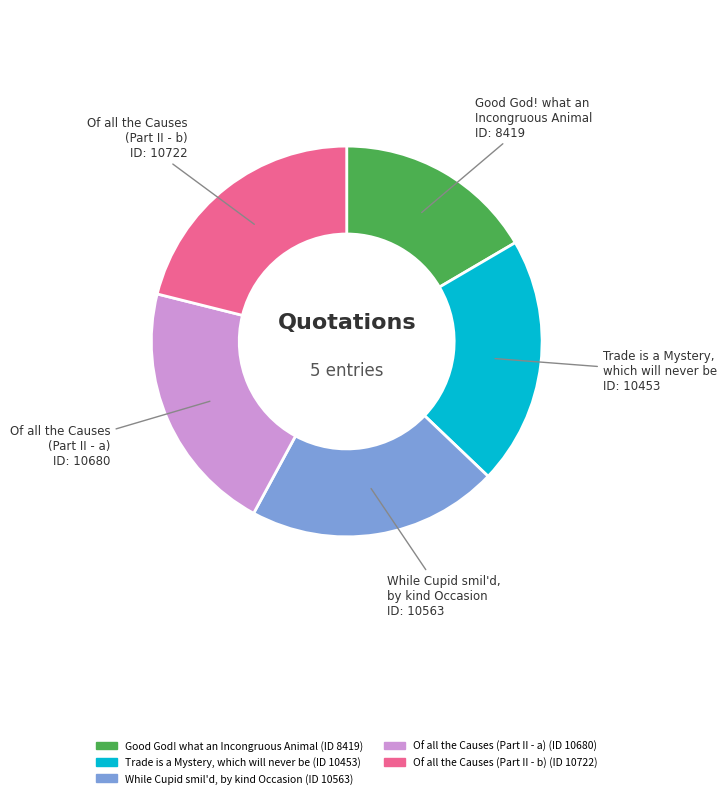

Is it true that Of all the Causes (Part II - a) is 33% of the pie?

False